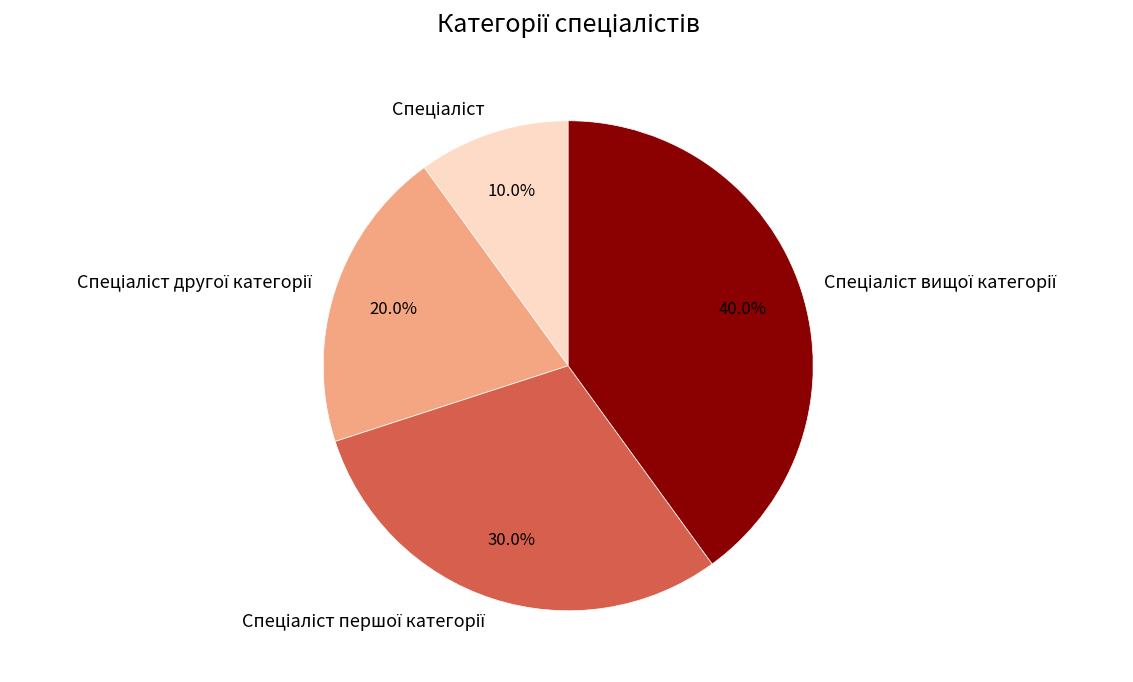

Is there a majority slice in this chart?

No